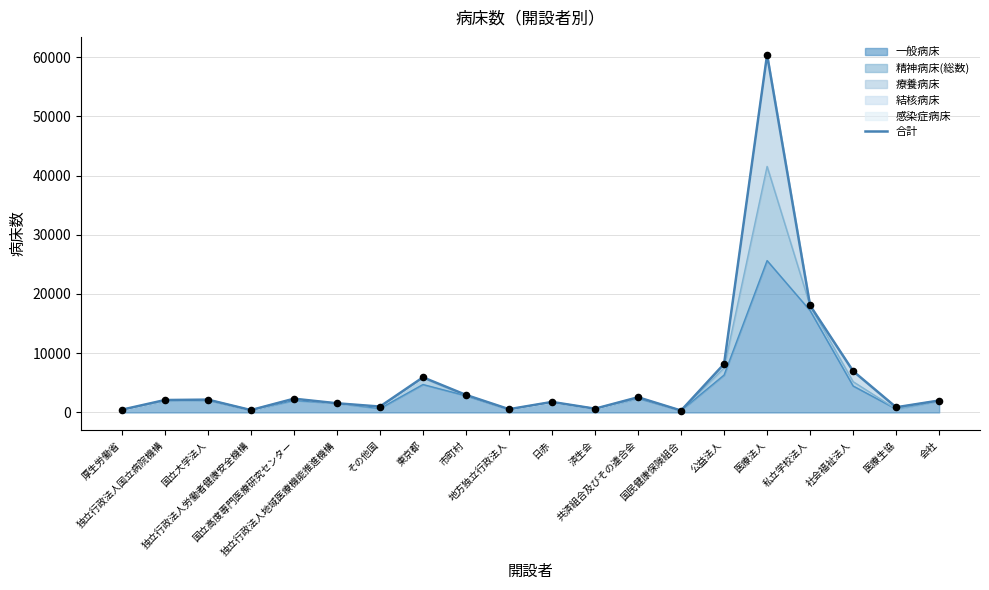

Which has a higher value, その他国 or 会社?

会社